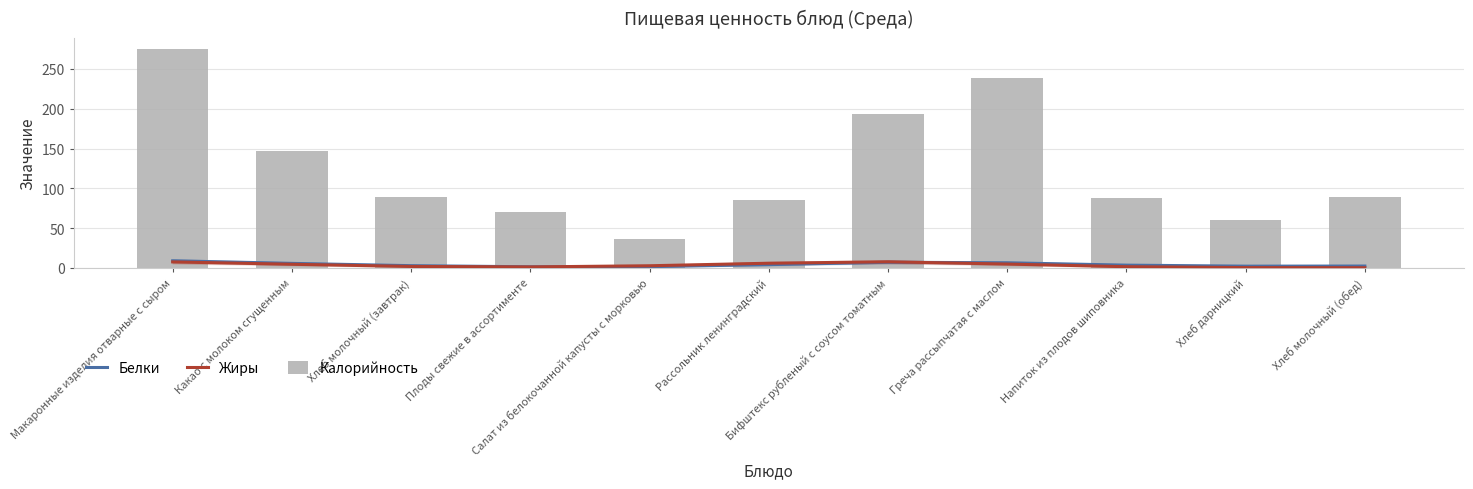

What is the value of the Жиры bar at the 5th from the left?

2.8